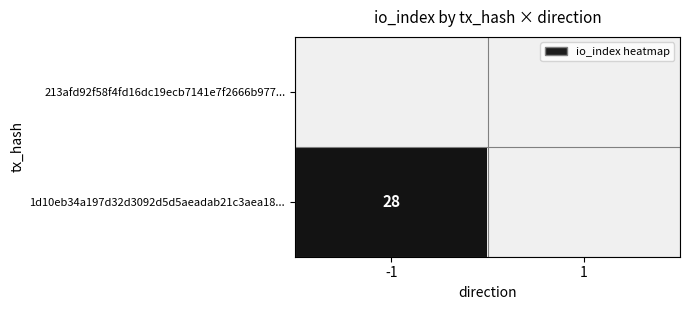

The 1d10eb34a197d32d3092d5d5aeadab21c3aea18... series shows 50 at -1. True or false?

False